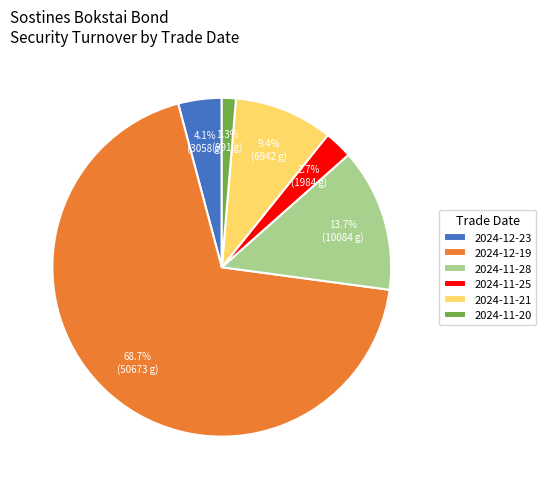

Is there any slice that represents more than half of the pie?

Yes